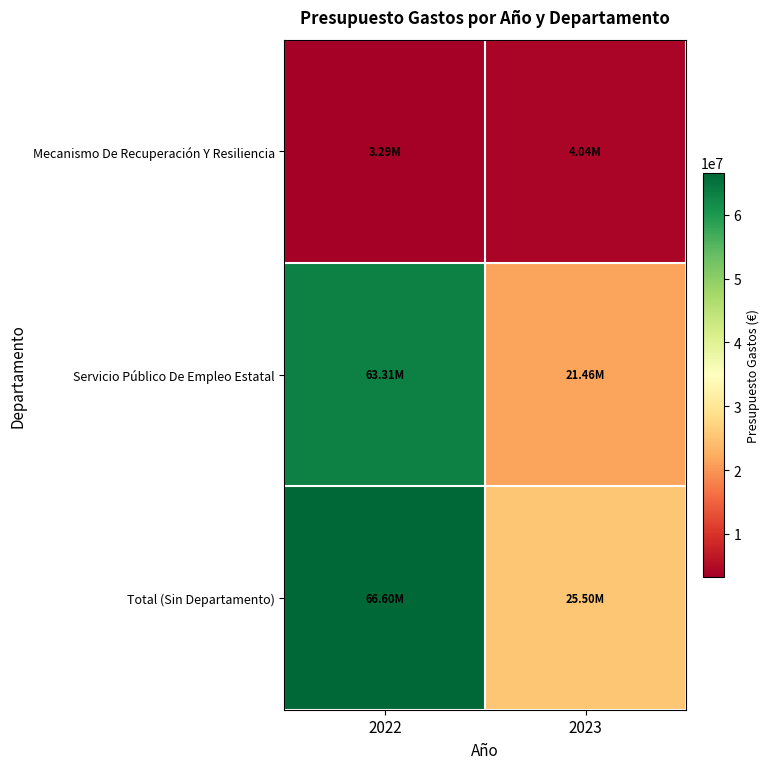

Reading left to right, what are all the values shown in this chart?

Mecanismo De Recuperación Y Resiliencia: 2022=3291100	2023=4041050
Servicio Público De Empleo Estatal: 2022=63310000	2023=21460000
Total (Sin Departamento): 2022=66601100	2023=25501050